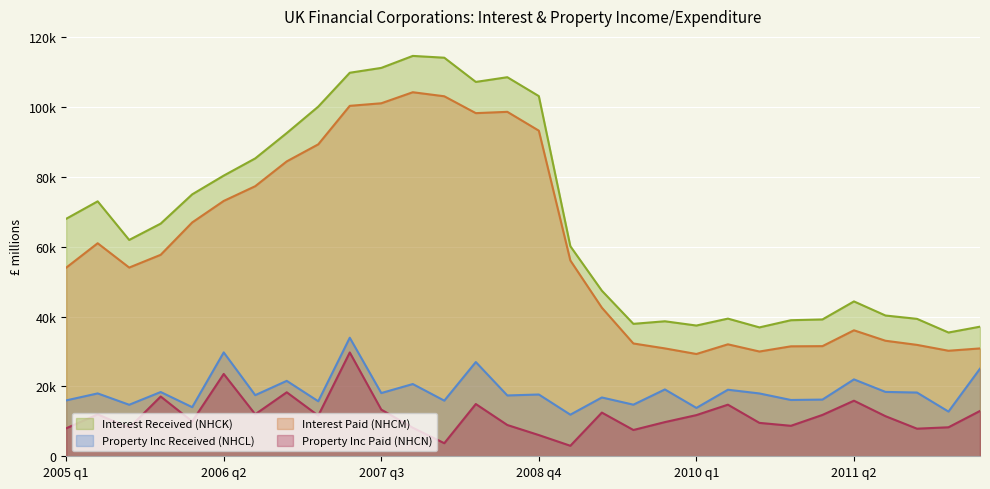

The value of Property Inc Paid (NHCN) at 2005 q1 is 8000. True or false?

True